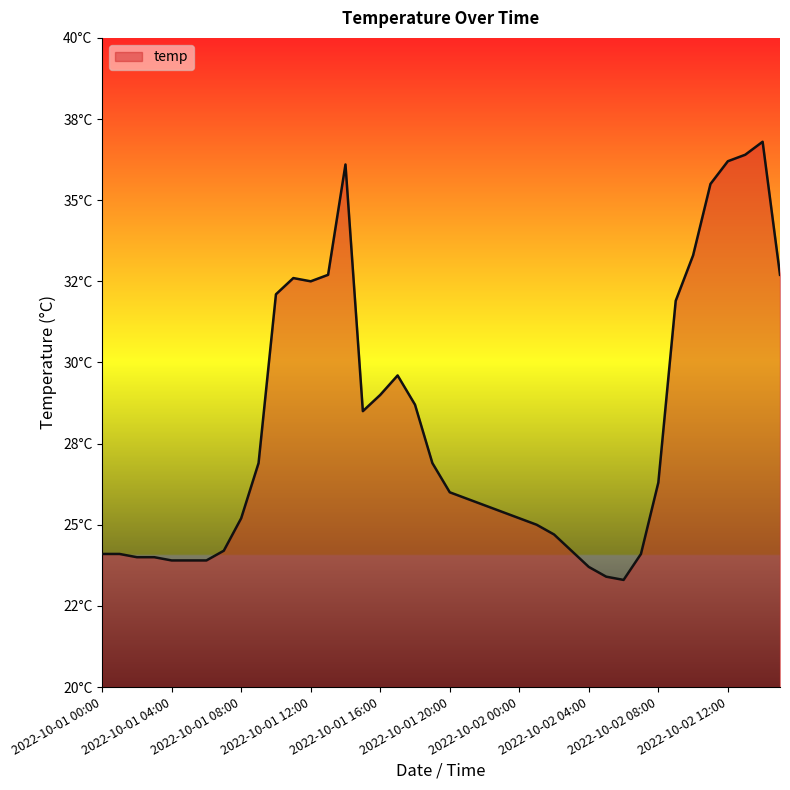

What is the difference between the maximum and minimum values?

13.5